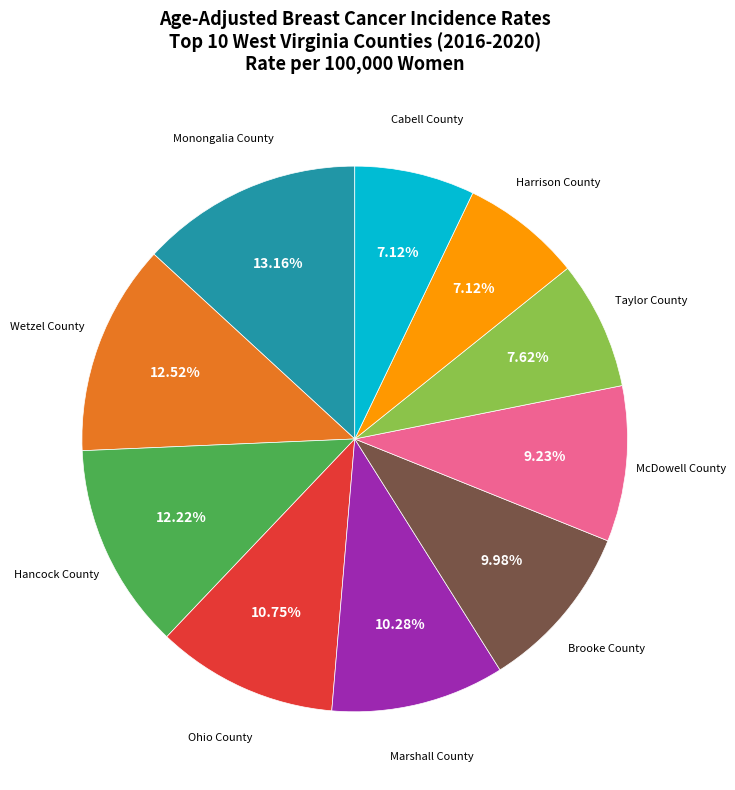

What percentage is the Ohio County slice, to the nearest percent?

11%